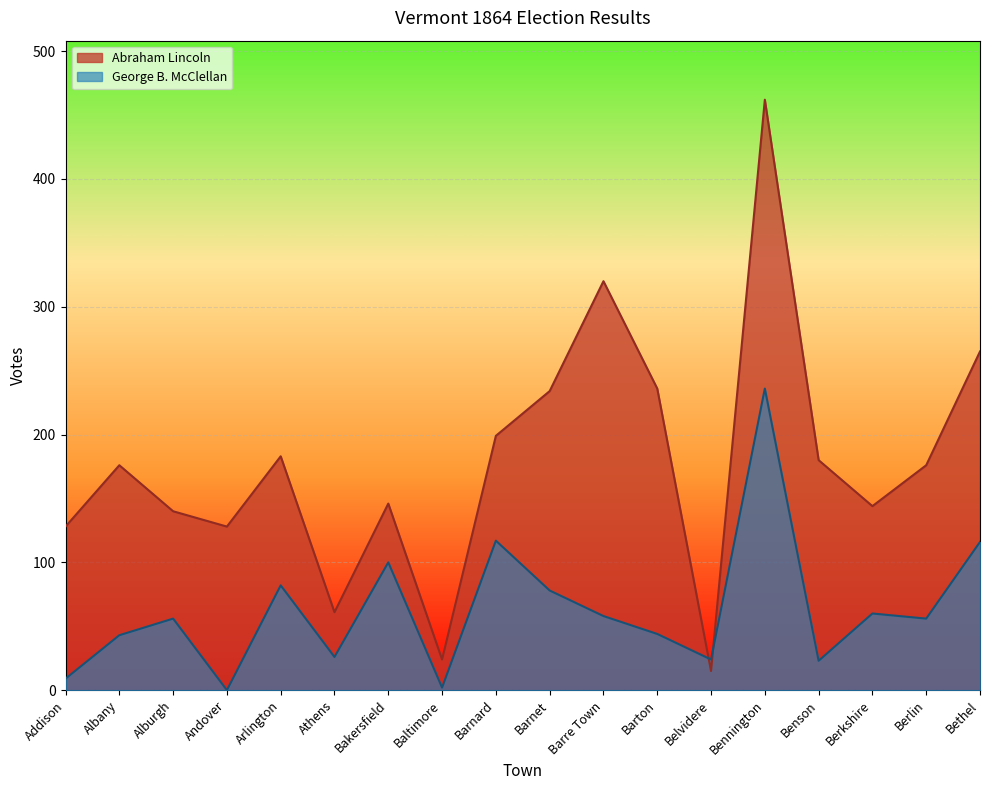

Which label corresponds to the largest value in the chart?

Bennington